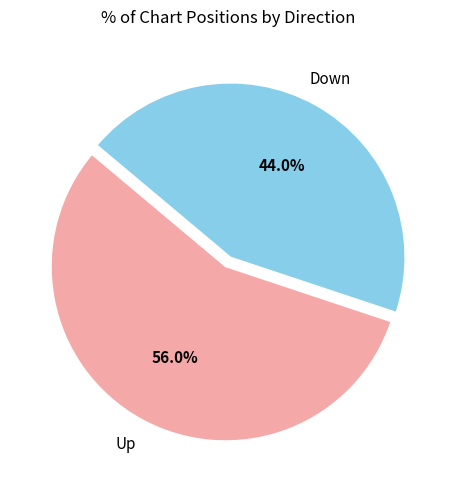

Is there a majority slice in this chart?

Yes